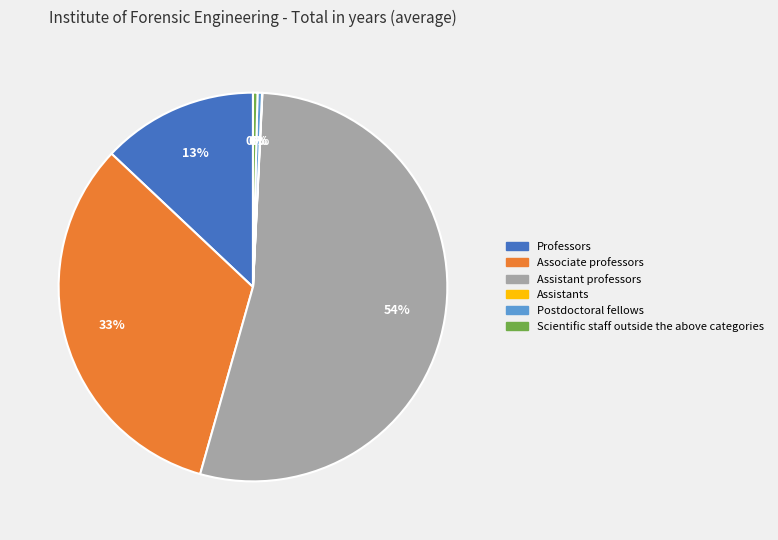

To the nearest percent, what is the average slice percentage?

17%